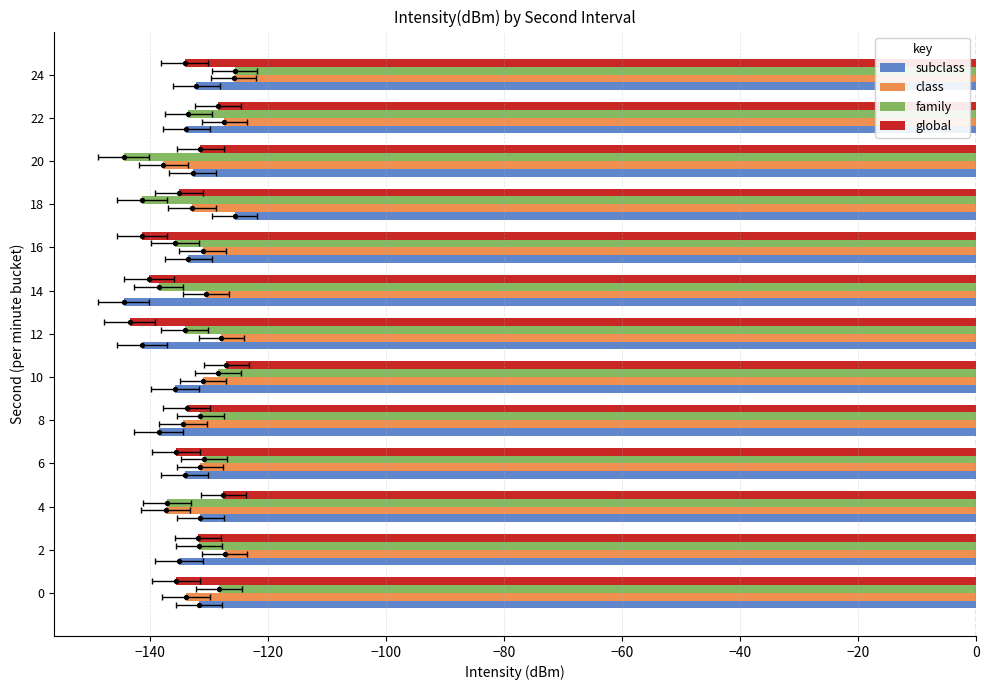

Which series reaches the minimum Y coordinate?

subclass